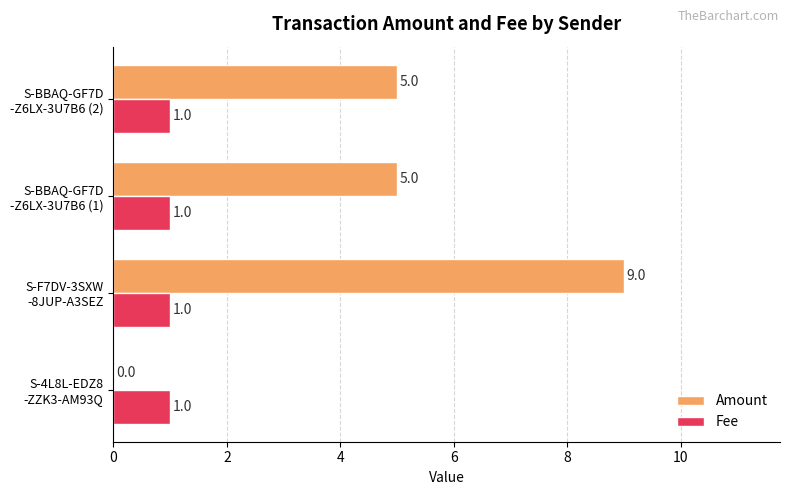

What is the greatest value displayed?

9